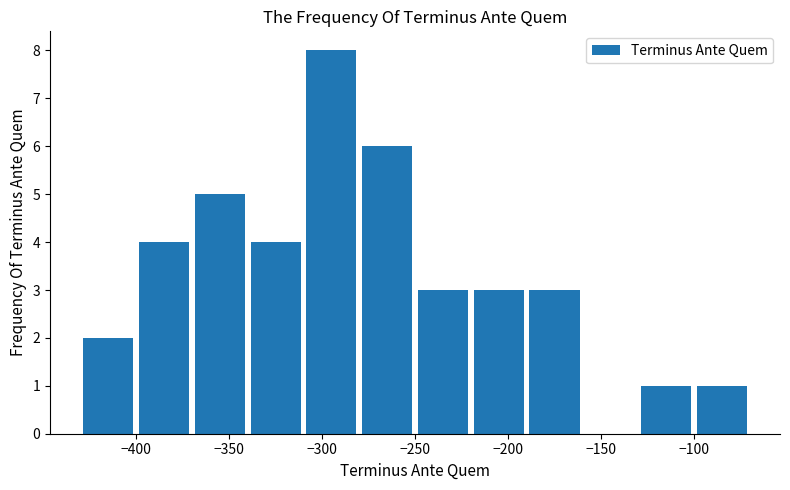

Reading left to right, transcribe this chart: for each bar, give the range it covers on the x-axis and its height. The values are not printed on the chart, so give them approximately, as read against the axis.

-430 to -400: 2
-400 to -370: 4
-370 to -340: 5
-340 to -310: 4
-310 to -280: 8
-280 to -250: 6
-250 to -220: 3
-220 to -190: 3
-190 to -160: 3
-160 to -130: 0
-130 to -100: 1
-100 to -70: 1